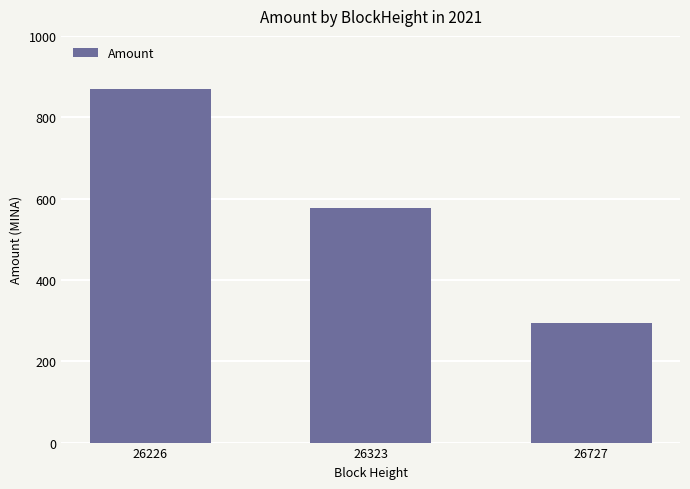

At which label is the value closest to 580?

26323